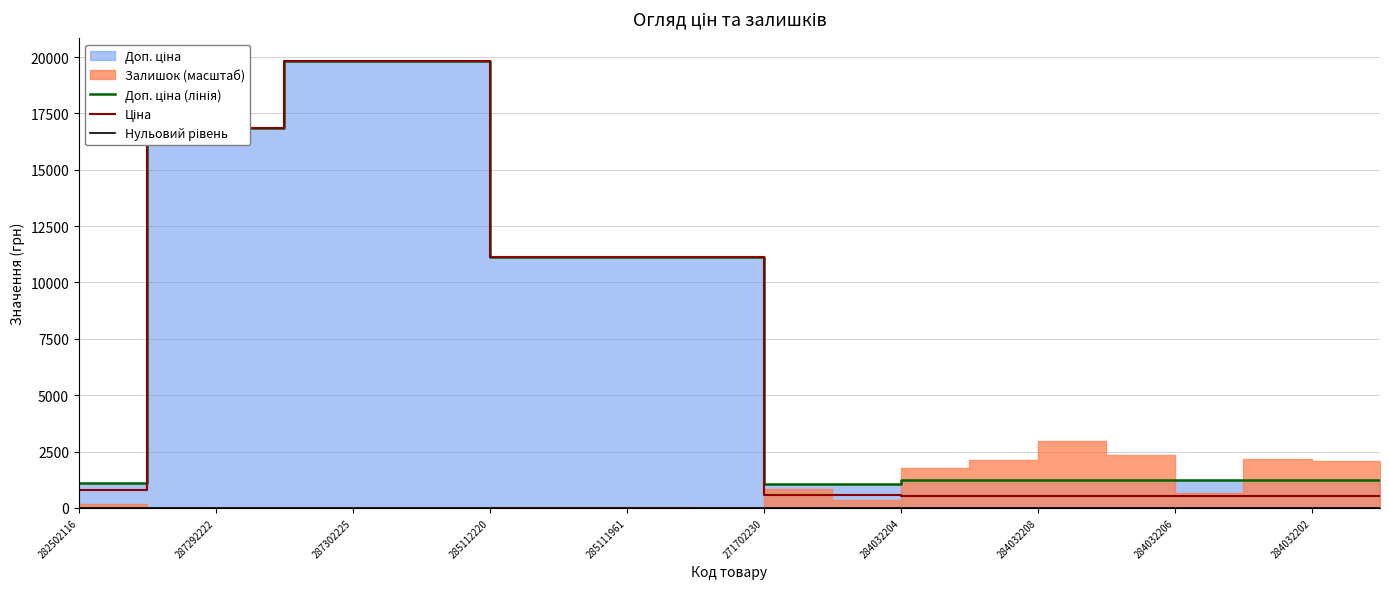

True or false: Ціна and Доп. ціна (лінія) intersect in this chart.

False